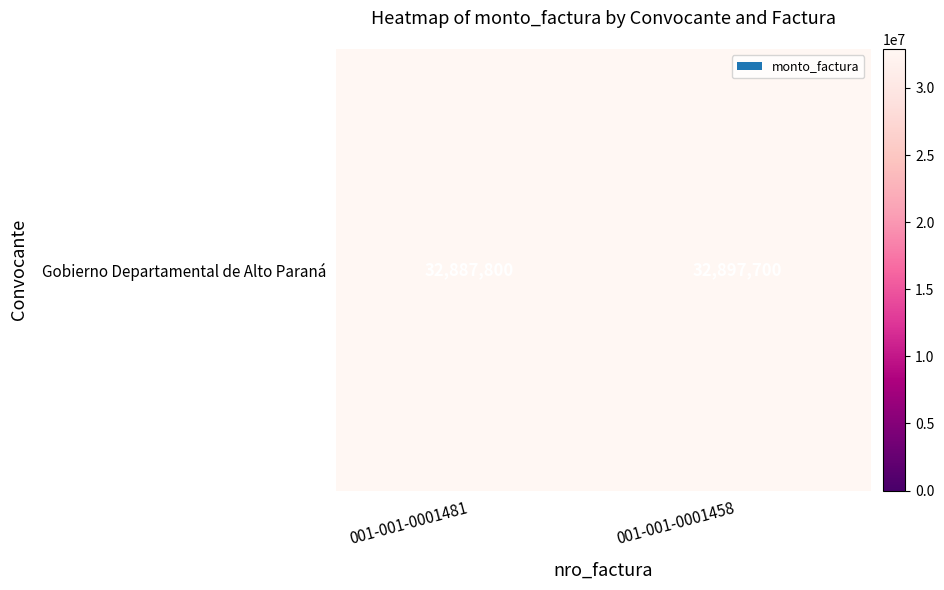

List the labels in order of value, largest first.

001-001-0001458, 001-001-0001481